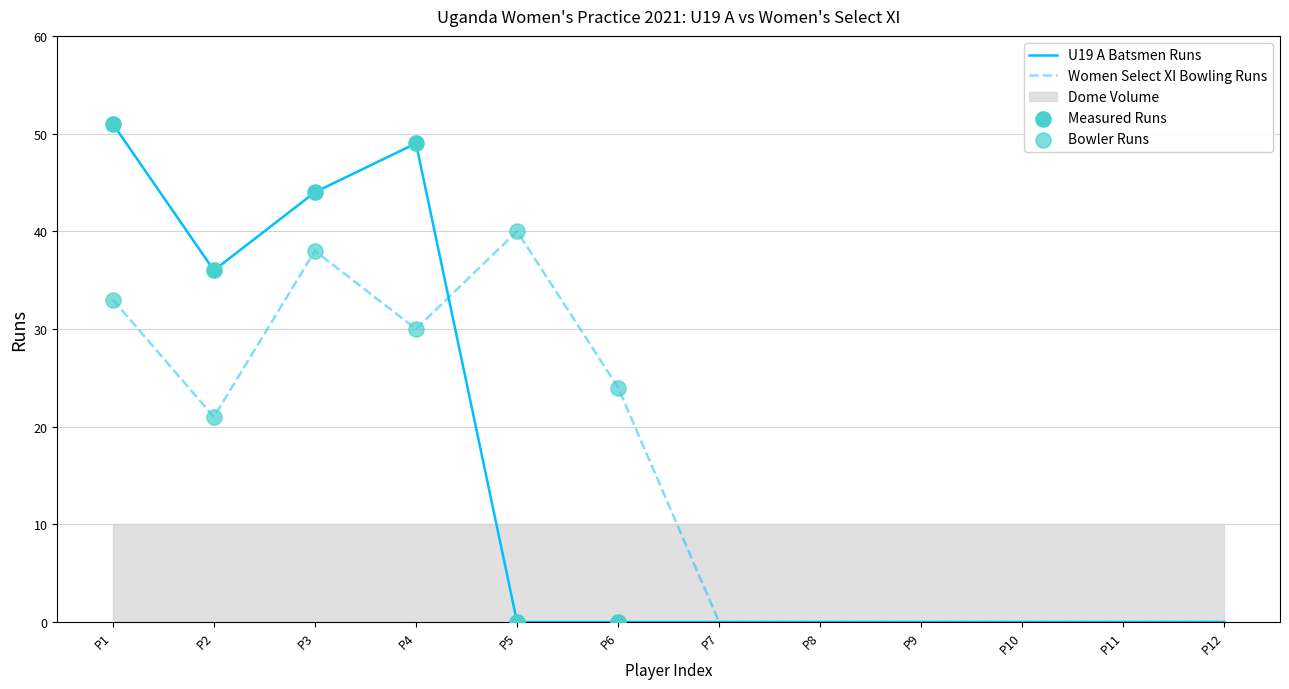

At which label does U19 A Batsmen Runs reach its peak?

P1